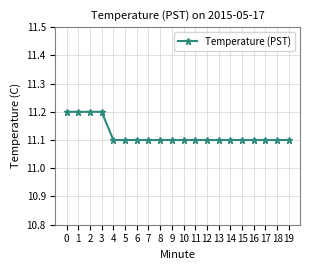

Count the values in the range 11 to 12.

20